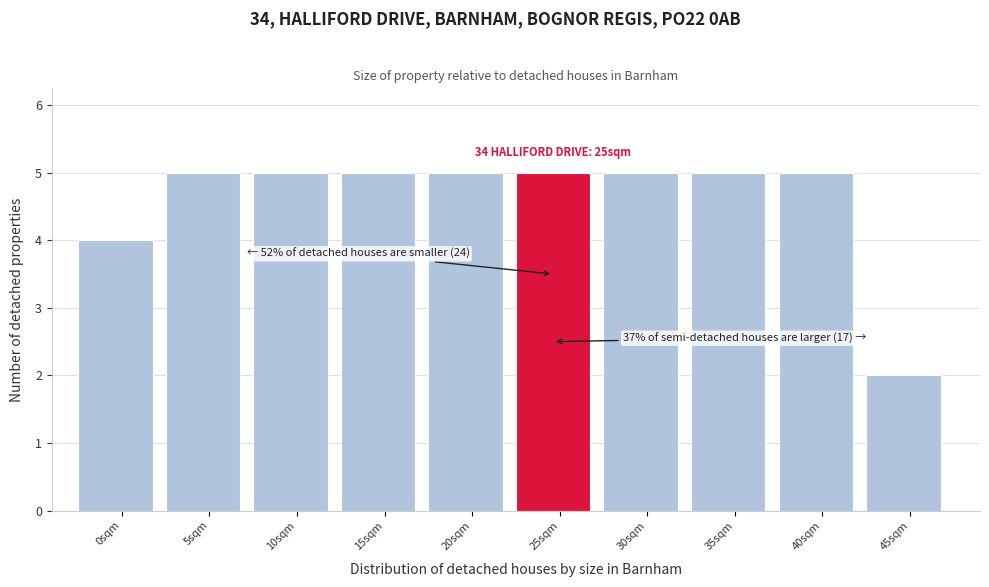

Reading left to right, list all the values displayed in this chart.

0sqm=4	5sqm=5	10sqm=5	15sqm=5	20sqm=5	25sqm=5	30sqm=5	35sqm=5	40sqm=5	45sqm=2